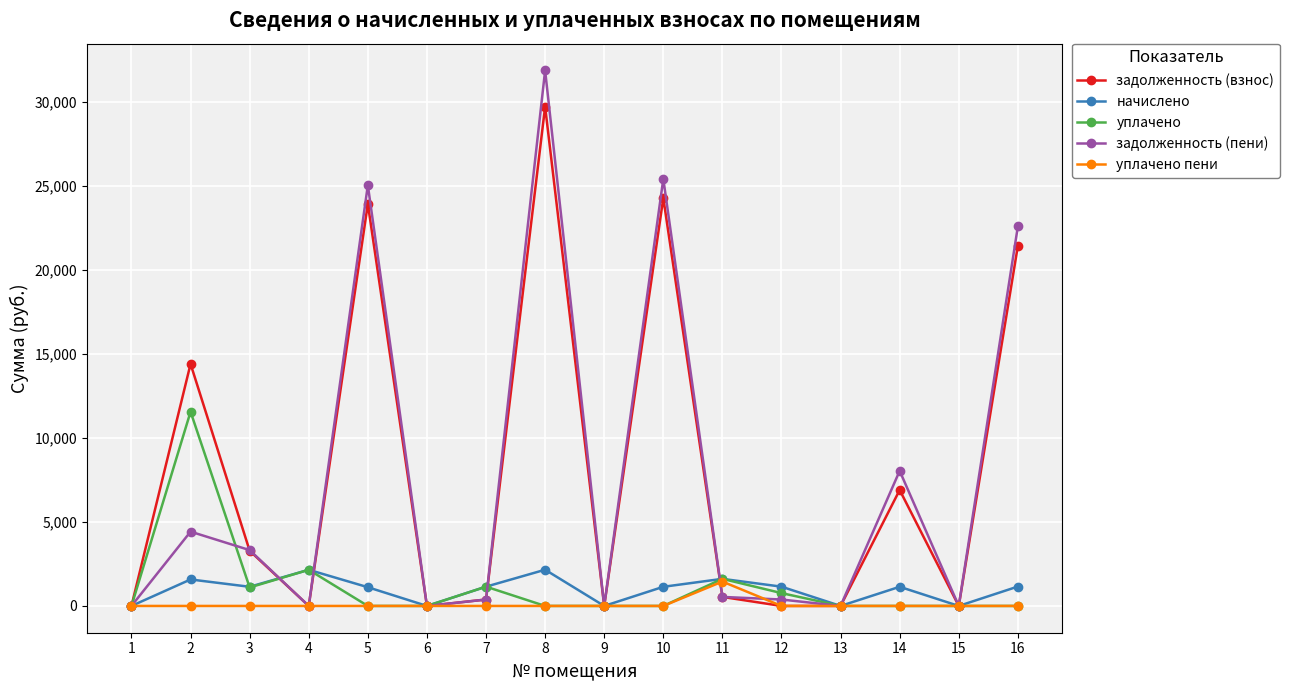

What is the spread (max minus min) of values at 14?

8041.5